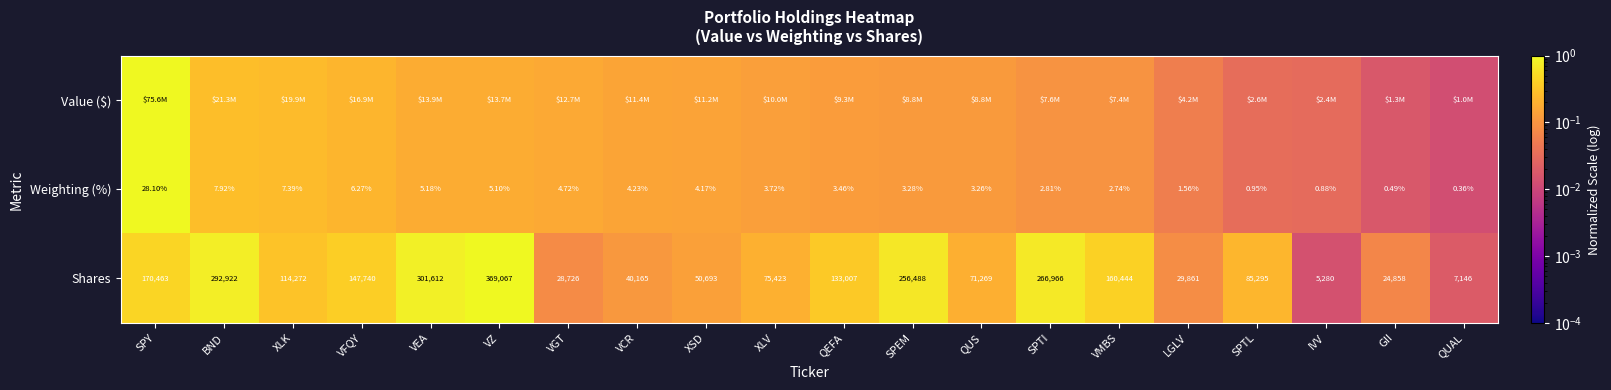

Where does the Weighting (%) series first go above 3?

SPY